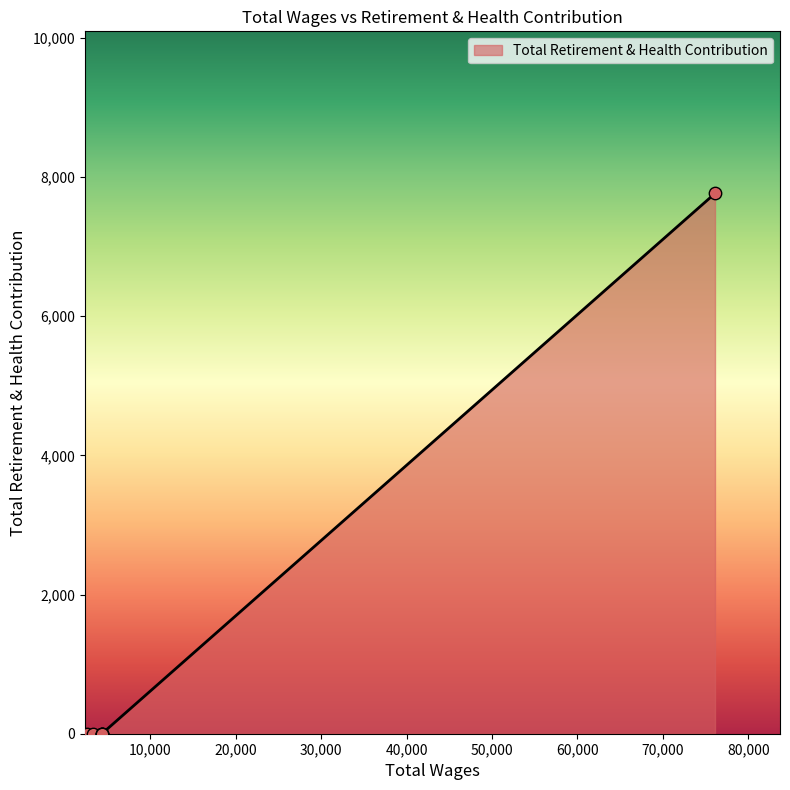

What is the change in value from 76103.0 to 4320.0?

-7764